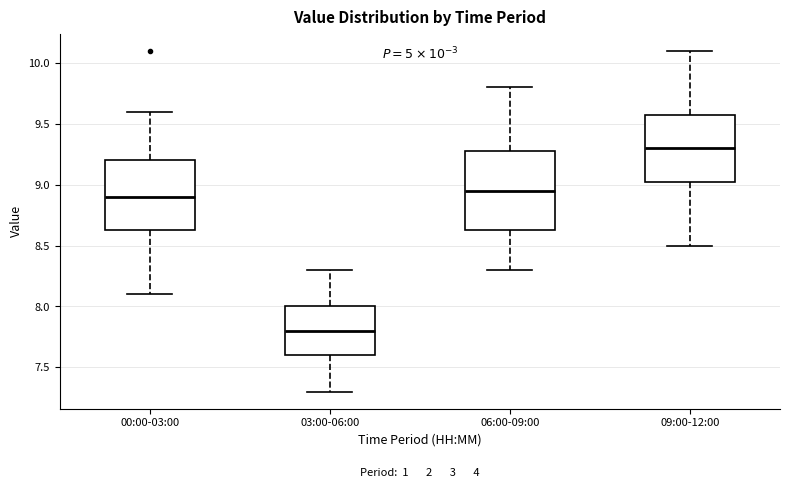

Which box has the lowest median line?

03:00-06:00